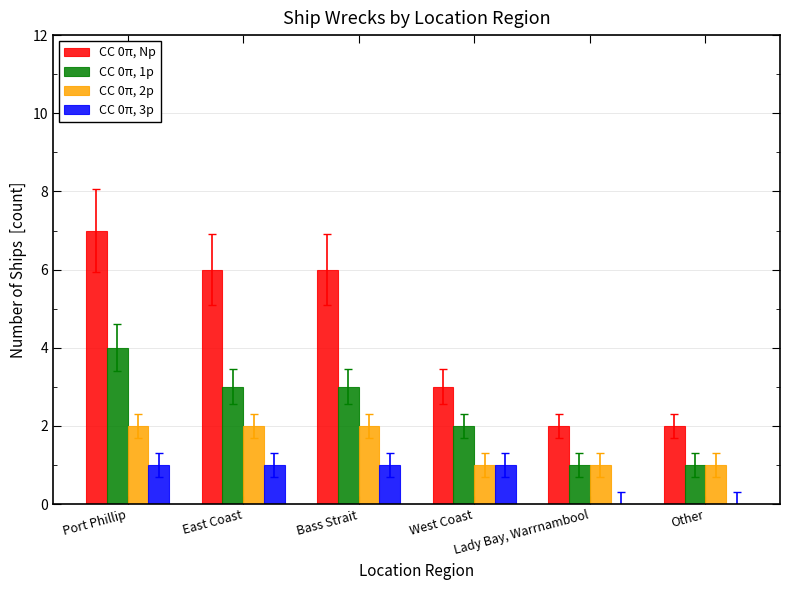

Which series has the largest total across all categories?

CC 0π, Np